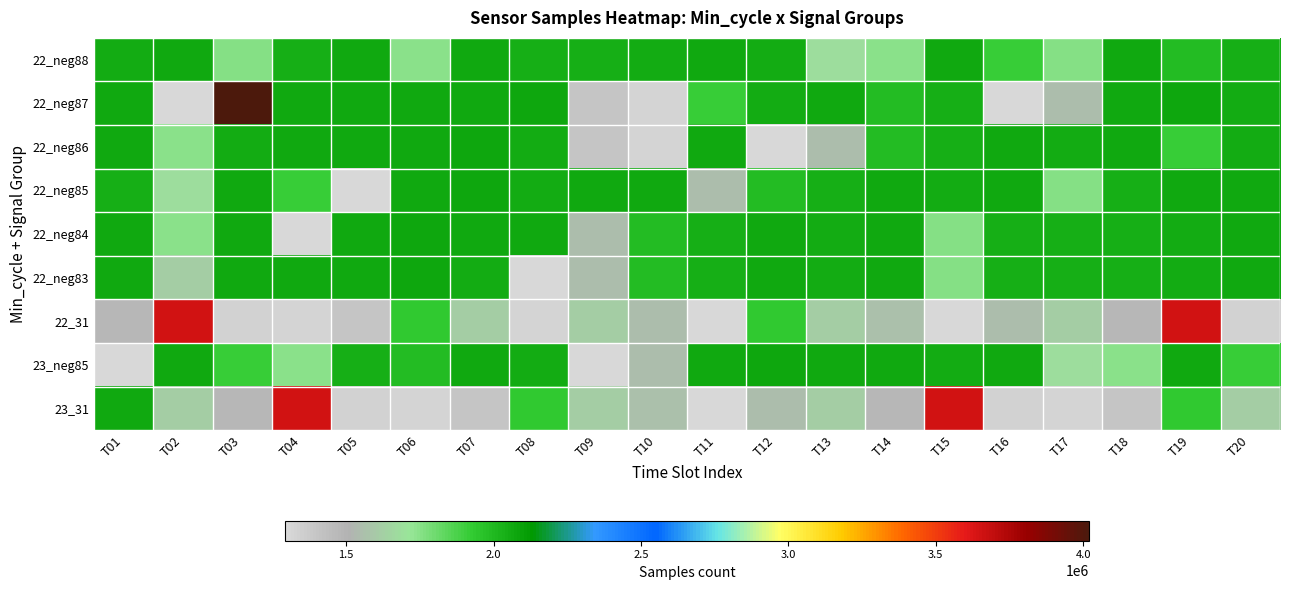

Which has a higher value, T19 or T01?

T01